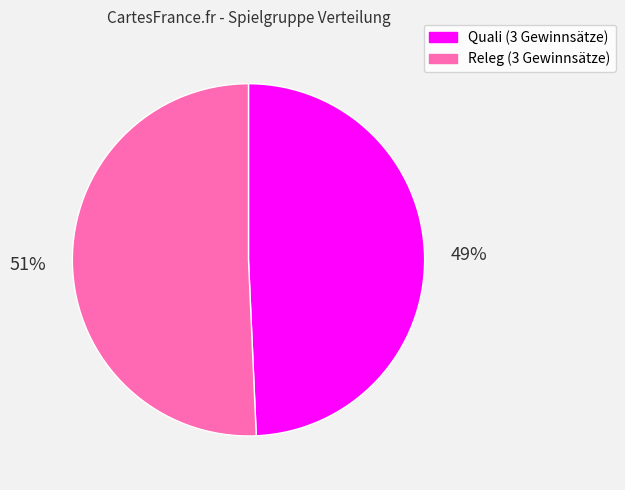

To the nearest percent, what percentage of the pie is Quali (3 Gewinnsätze)?

49%